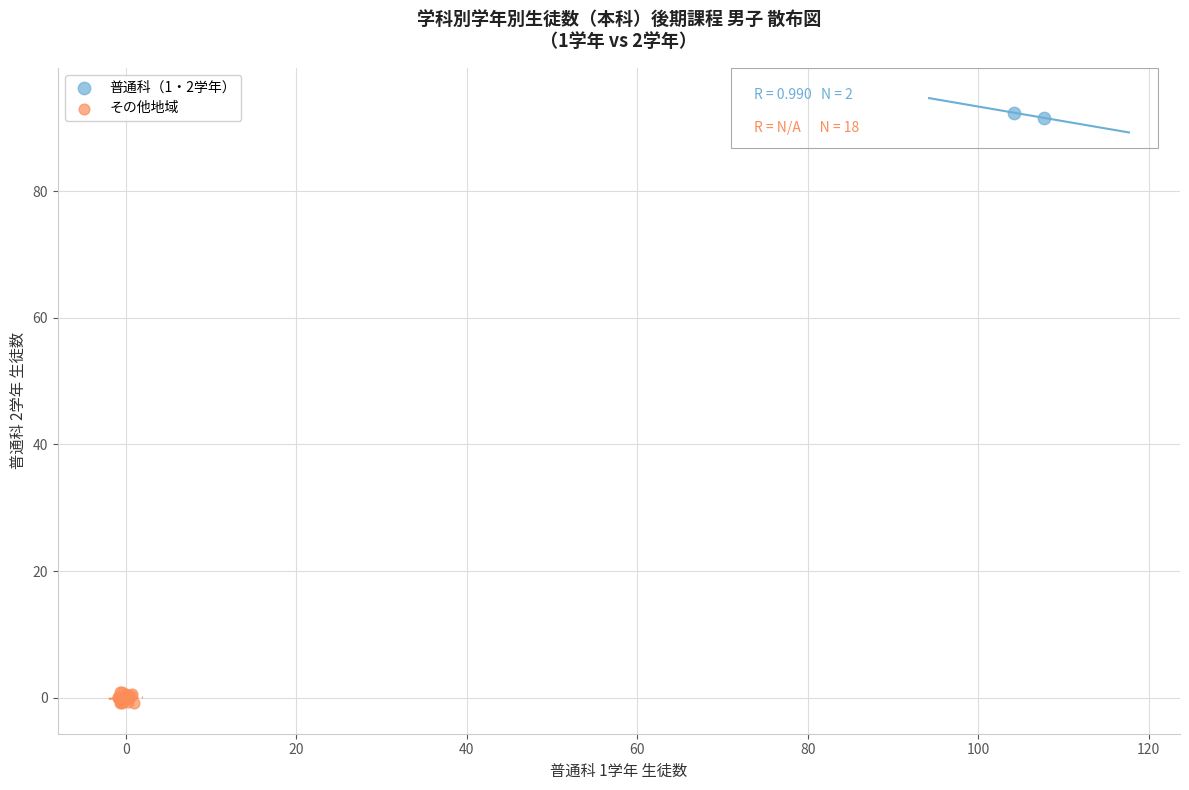

Which series has the widest spread of Y values?

その他地域